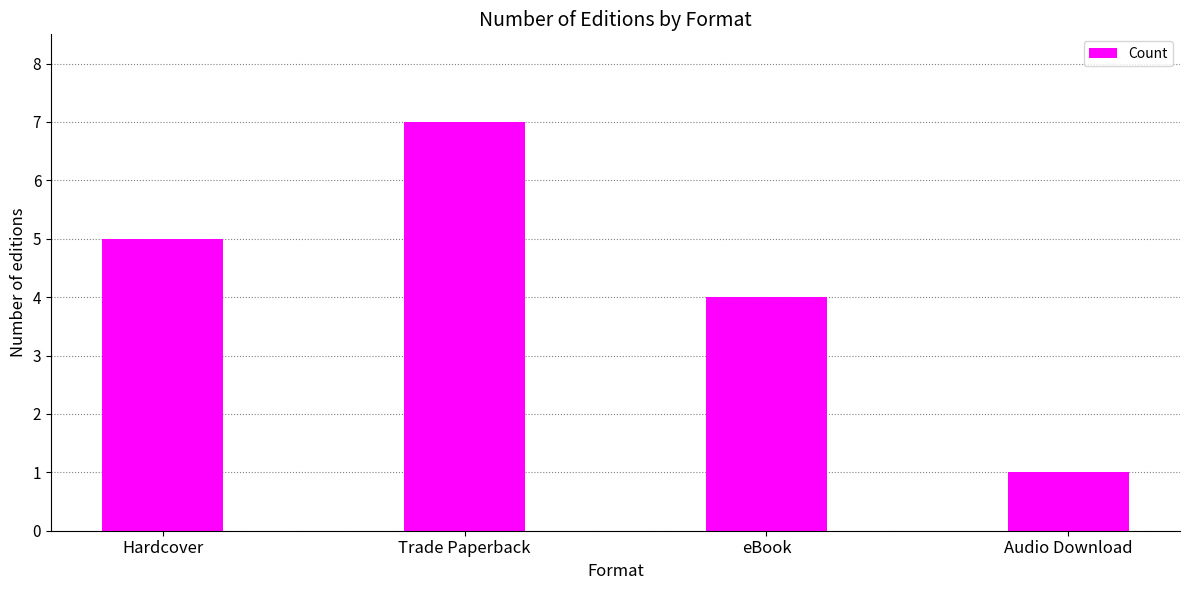

Reading right to left, transcribe all the data shown in this chart.

Audio Download=1	eBook=4	Trade Paperback=7	Hardcover=5